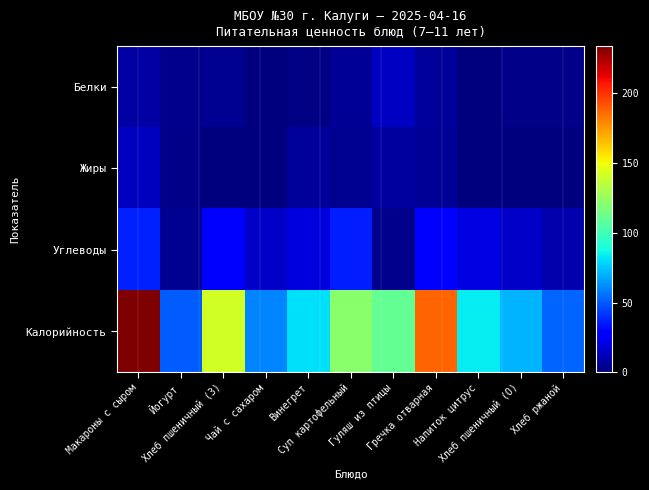

What is the total value across all series at Йогурт?

60.0